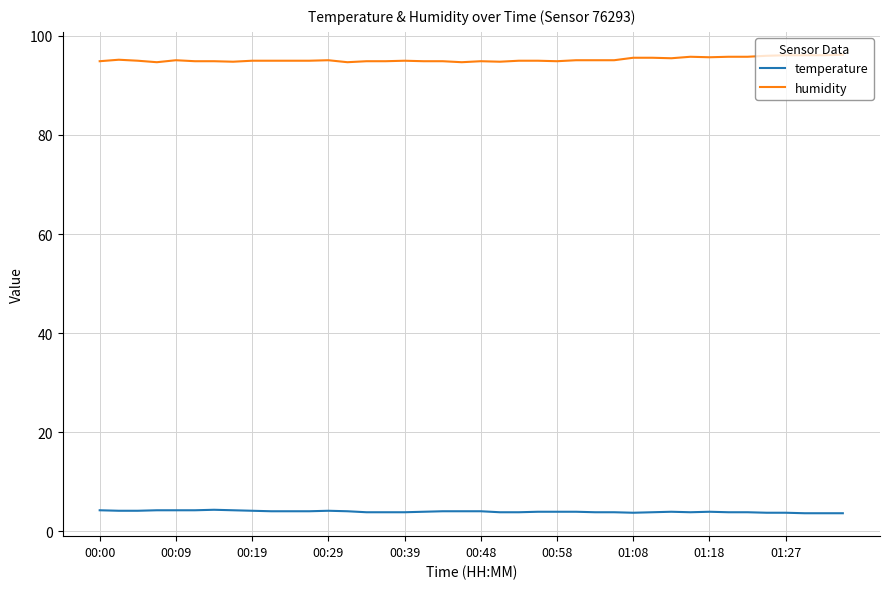

Which series has the largest total across all categories?

humidity